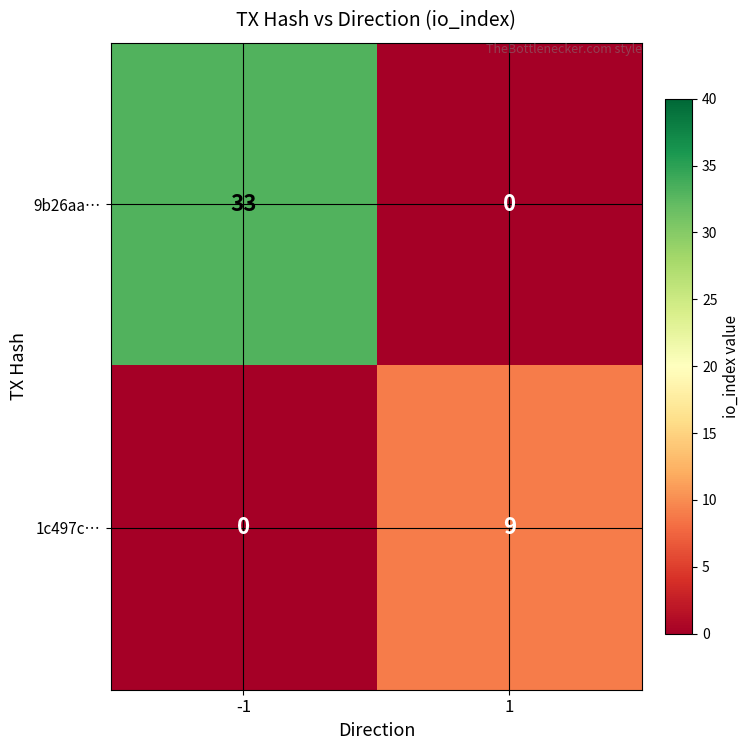

What is the sum of all 1c497c… values?

9